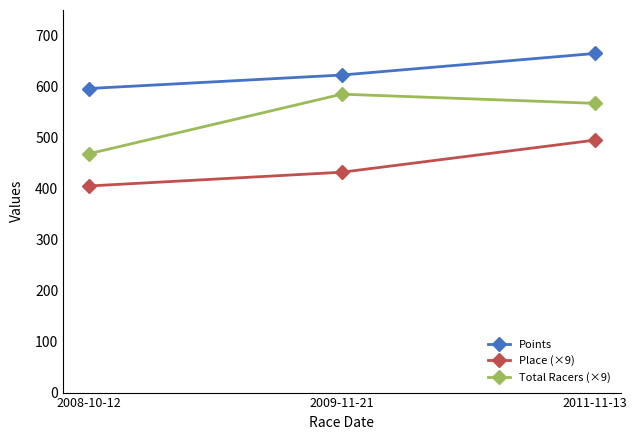

Reading right to left, what are all the values shown in this chart?

Points: 664.9	622.5	596.1
Place (×9): 495.0	432.0	405.0
Total Racers (×9): 567.0	585.0	468.0